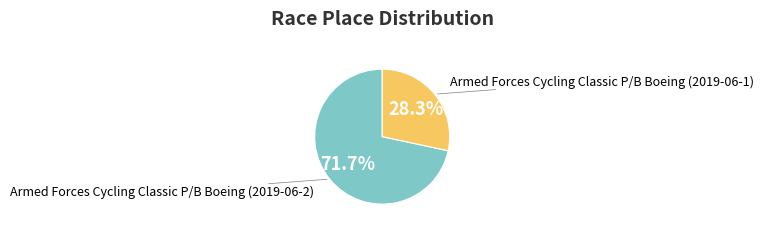

Is there a majority slice in this chart?

Yes